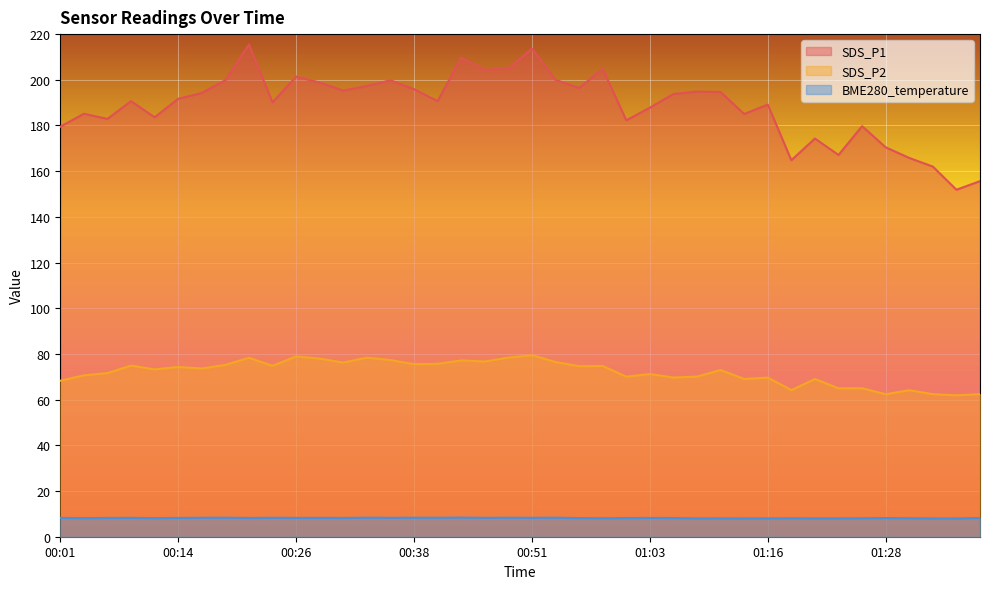

What is the label of the 3rd point from the right?

01:33